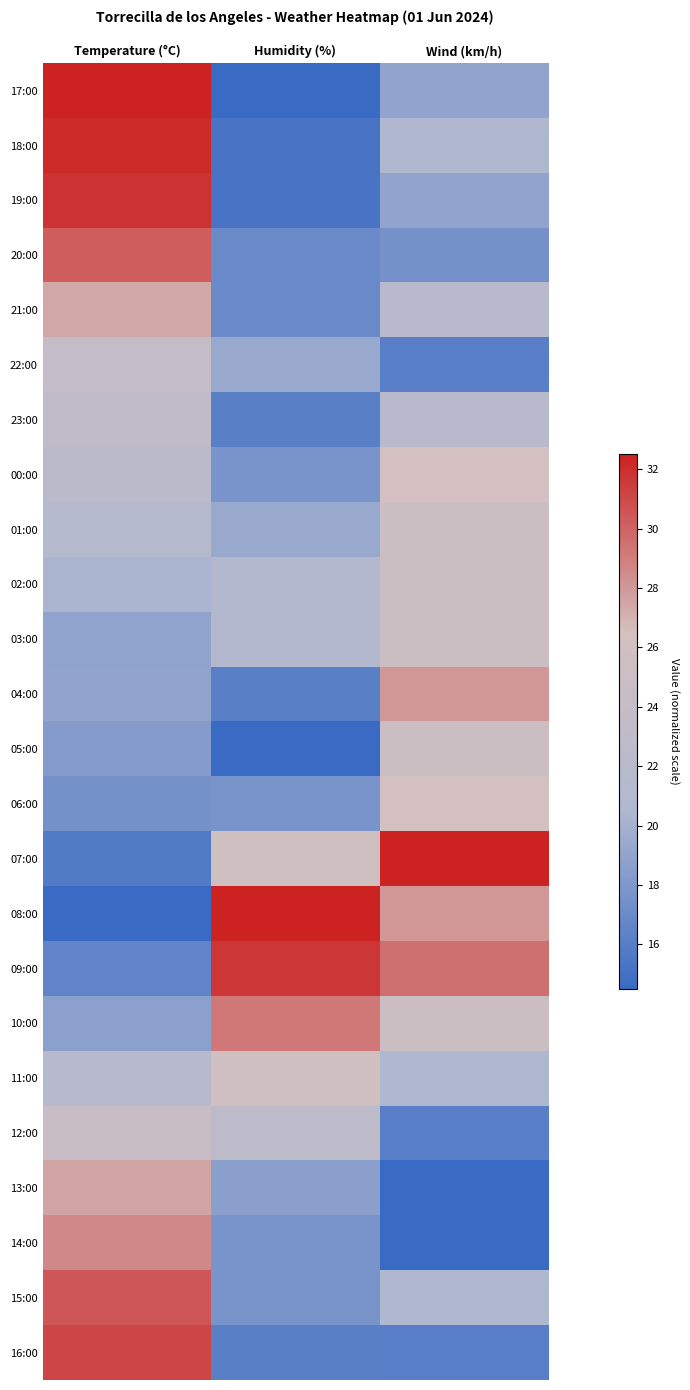

What is the total value across all series at Temperature (°C)?

568.5